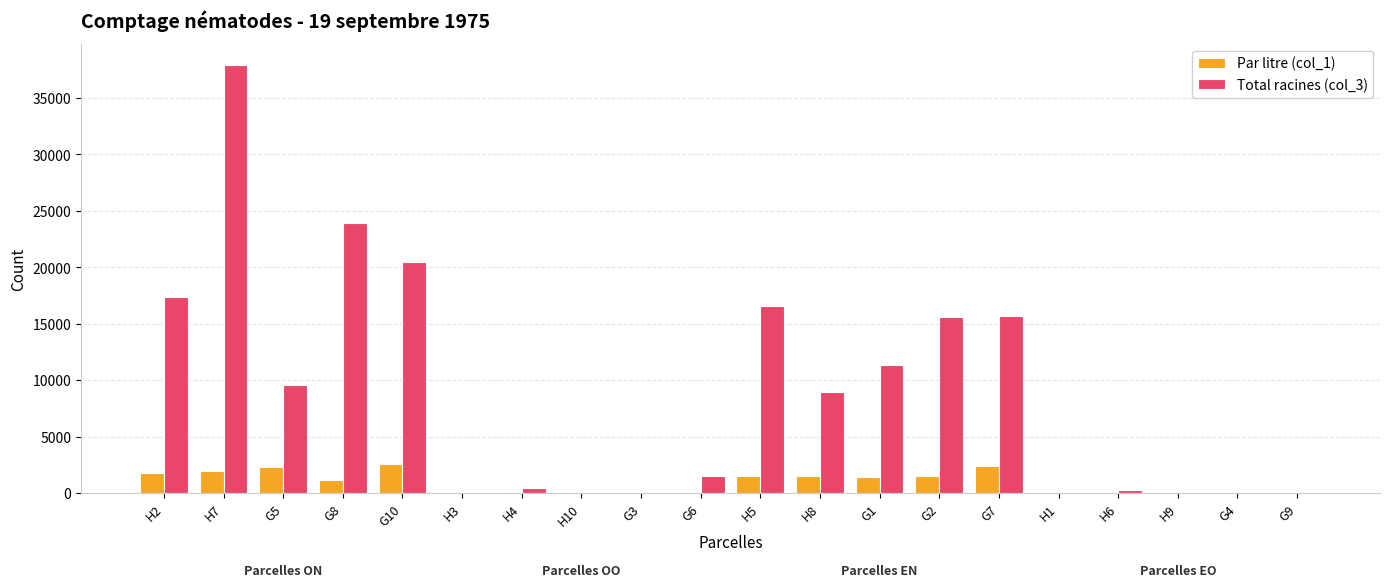

What is the greatest value displayed?

37910